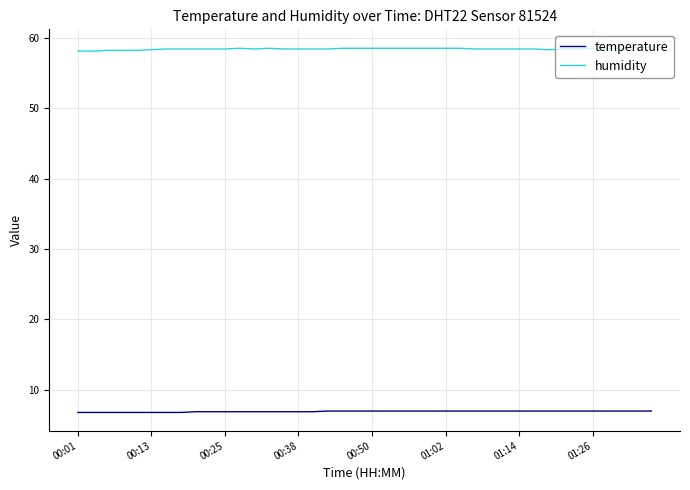

True or false: temperature and humidity cross at least once.

False